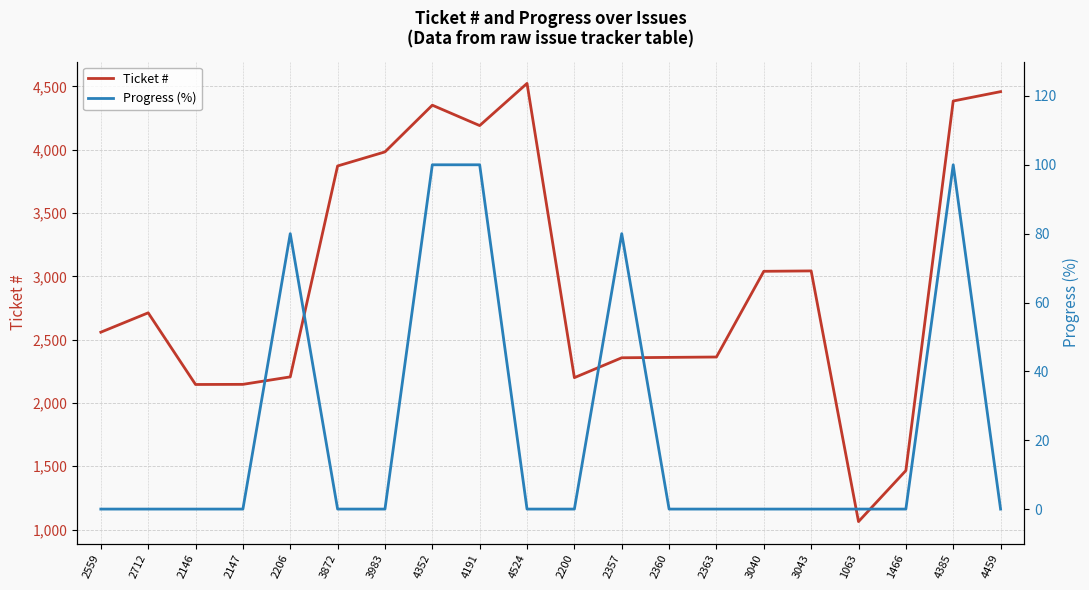

What is the average value of the Ticket # series?

2971